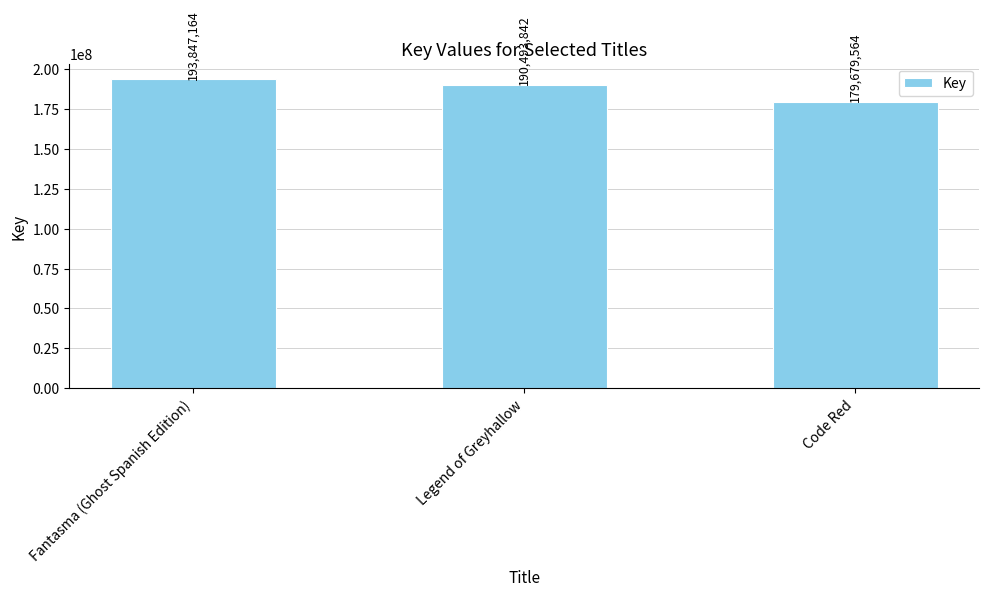

Rank the categories by value from lowest to highest.

Code Red, Legend of Greyhallow, Fantasma (Ghost Spanish Edition)